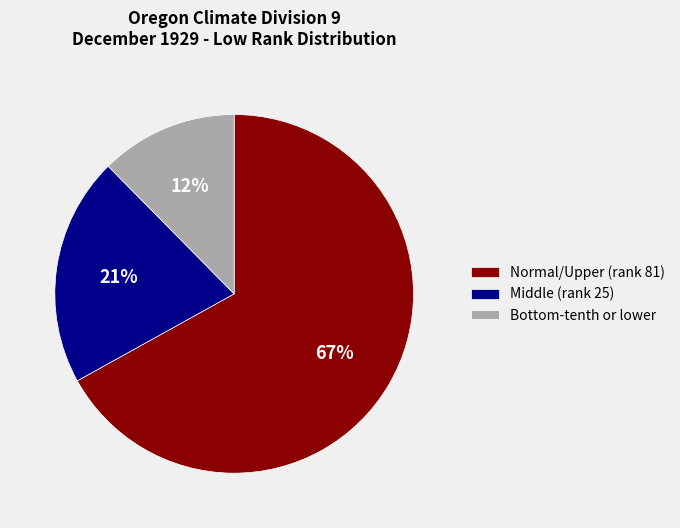

What is the smallest slice in the pie chart?

Bottom-tenth or lower